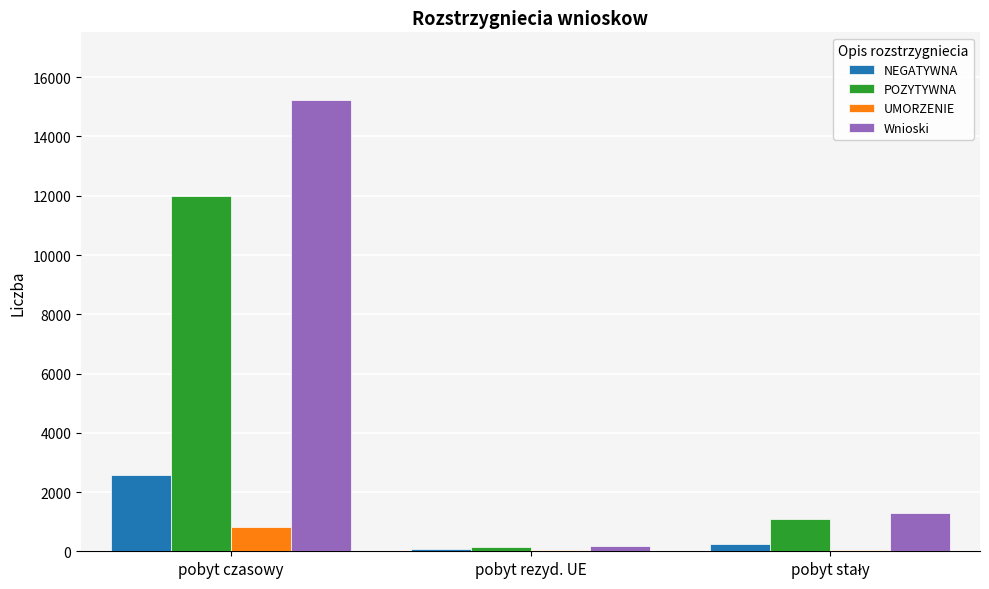

What is the maximum value shown in the chart?

15228